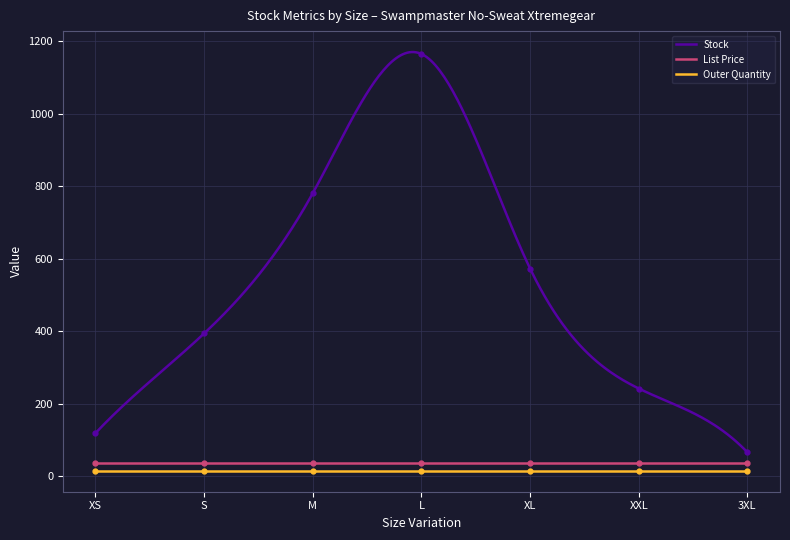

What is the difference between the second highest and second lowest values in the Stock series?

1098.2